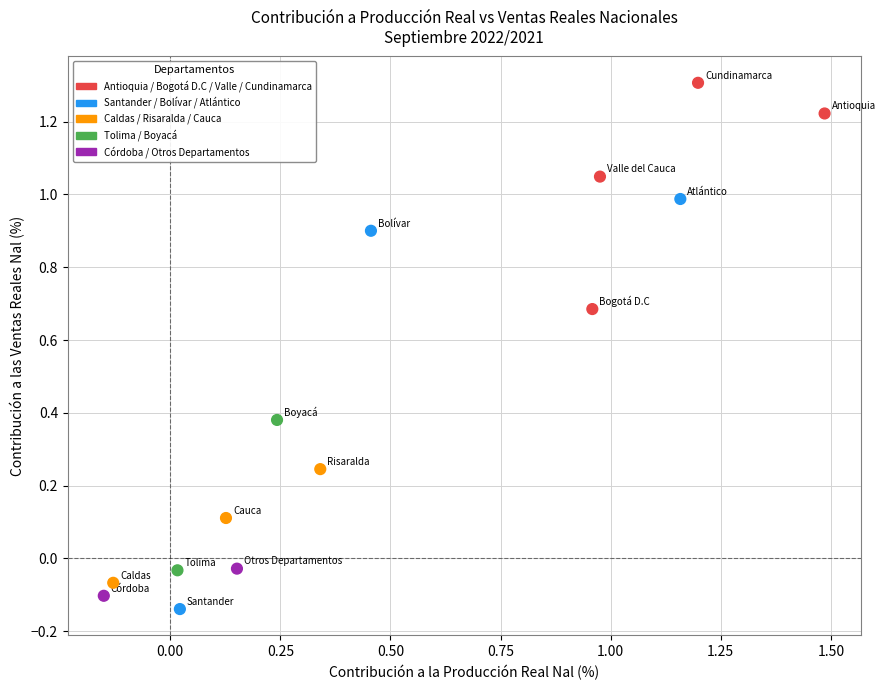

What is the range of Y values (max minus min)?

1.4